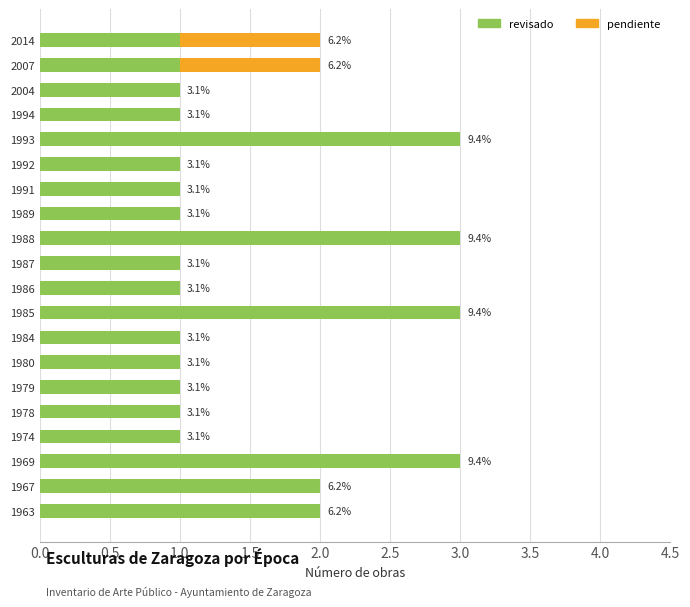

Reading right to left, what are all the values shown in this chart?

revisado: 1	1	1	1	3	1	1	1	3	1	1	3	1	1	1	1	1	3	2	2
pendiente: 1	1	0	0	0	0	0	0	0	0	0	0	0	0	0	0	0	0	0	0